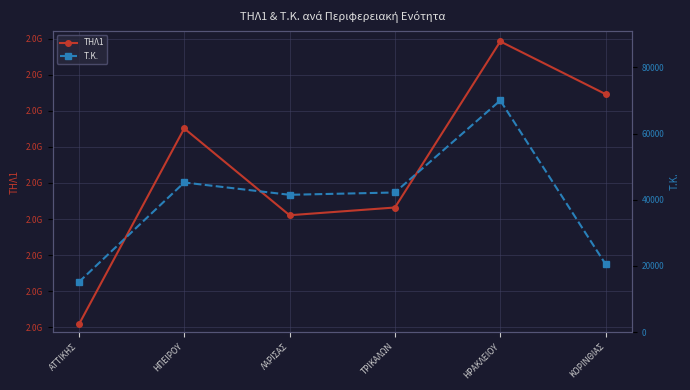

True or false: Τ.Κ. has a value of 108368 at ΗΡΑΚΛΕΙΟΥ.

False